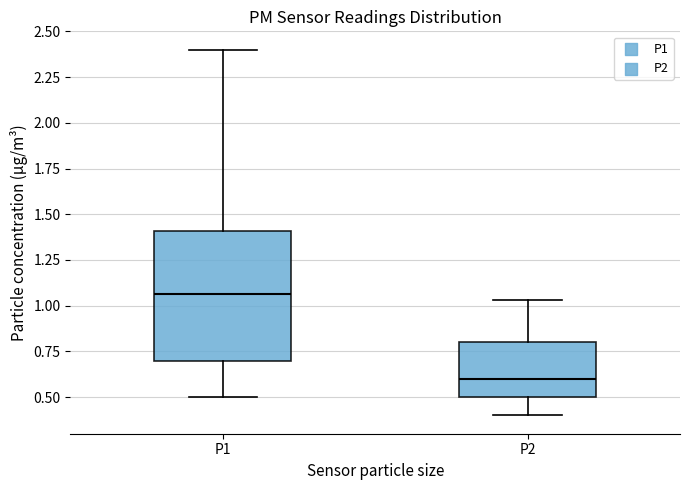

Which box has the highest median line?

P1